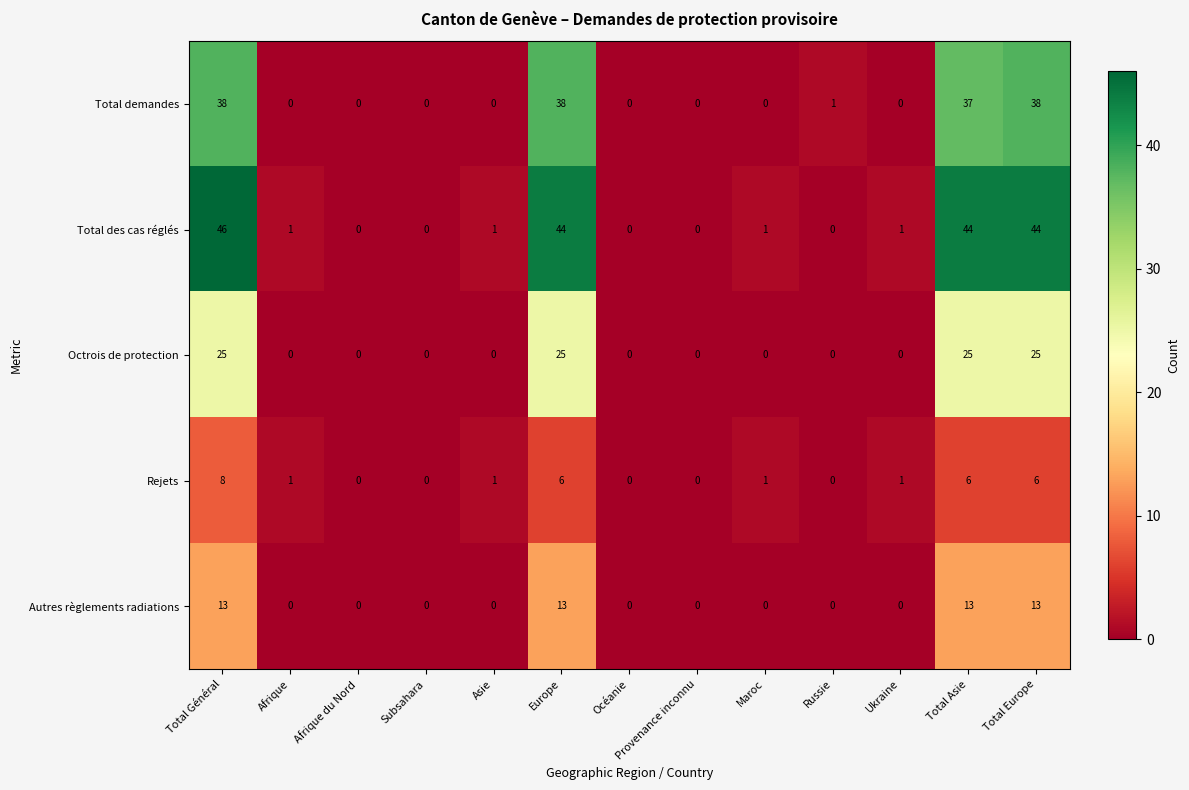

What is the total value across all series at Ukraine?

2